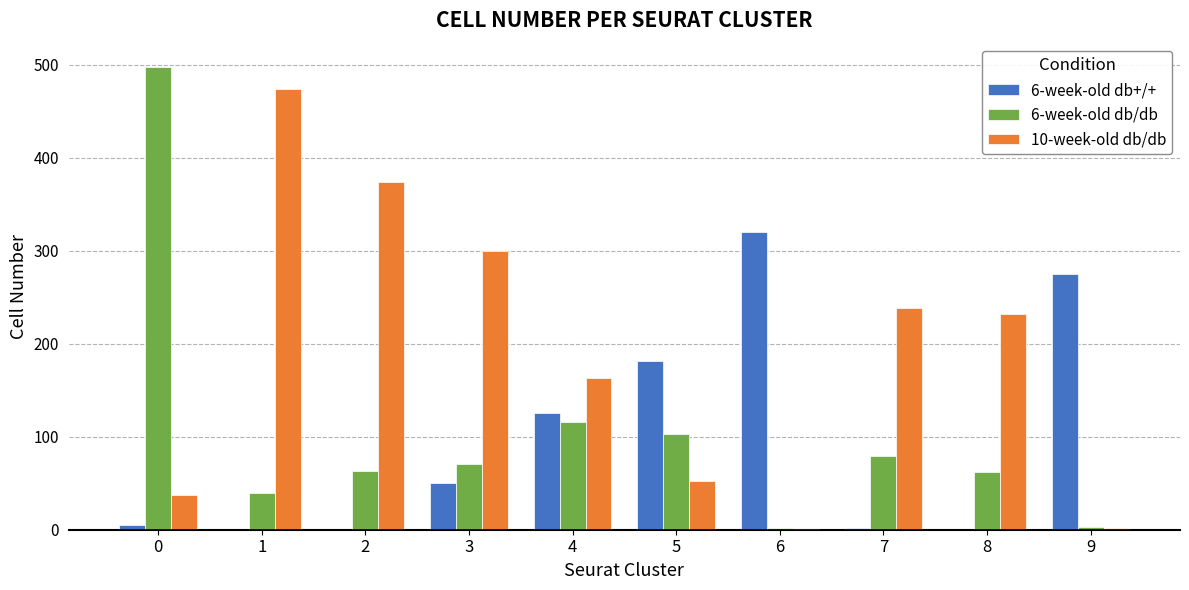

What is the spread (max minus min) of values at 9?

273